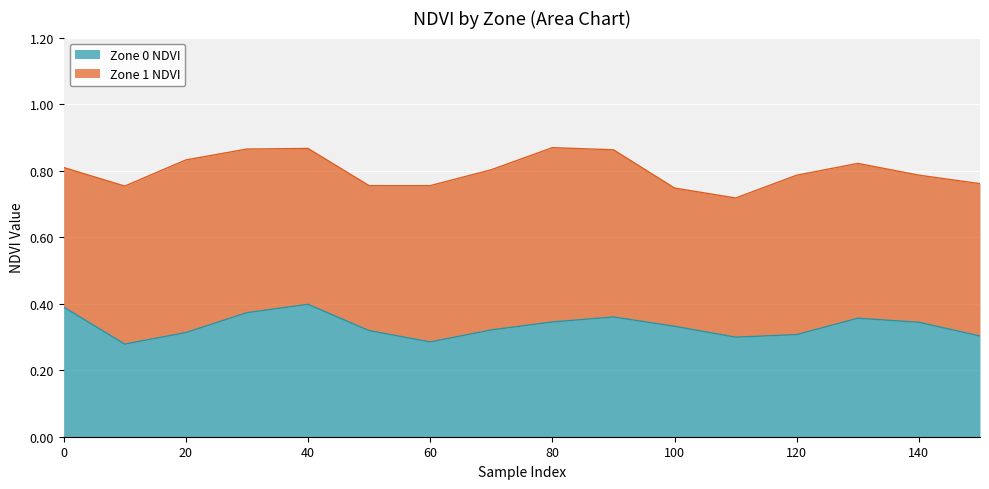

What is the maximum value shown in the chart?

0.4